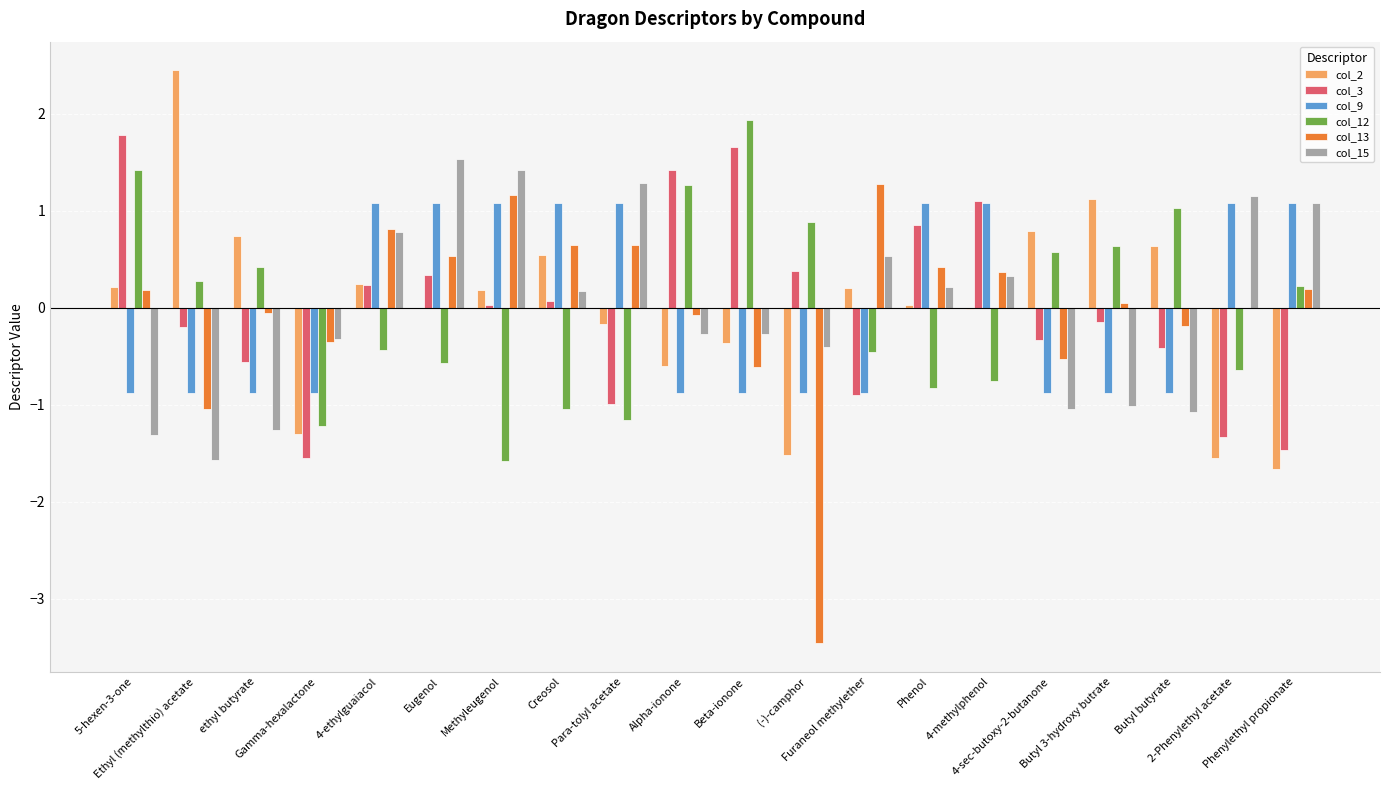

What is the maximum value for col_9?

1.1